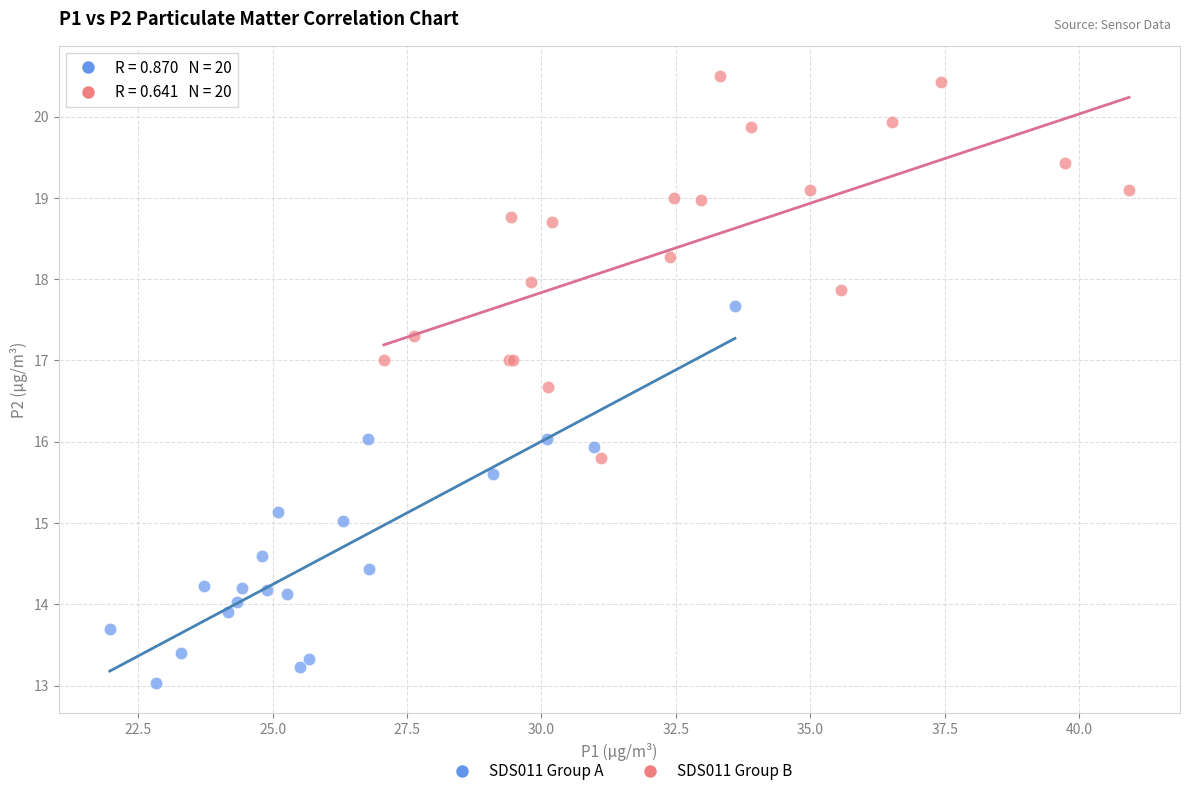

Which series reaches the maximum Y coordinate?

SDS011 Group B